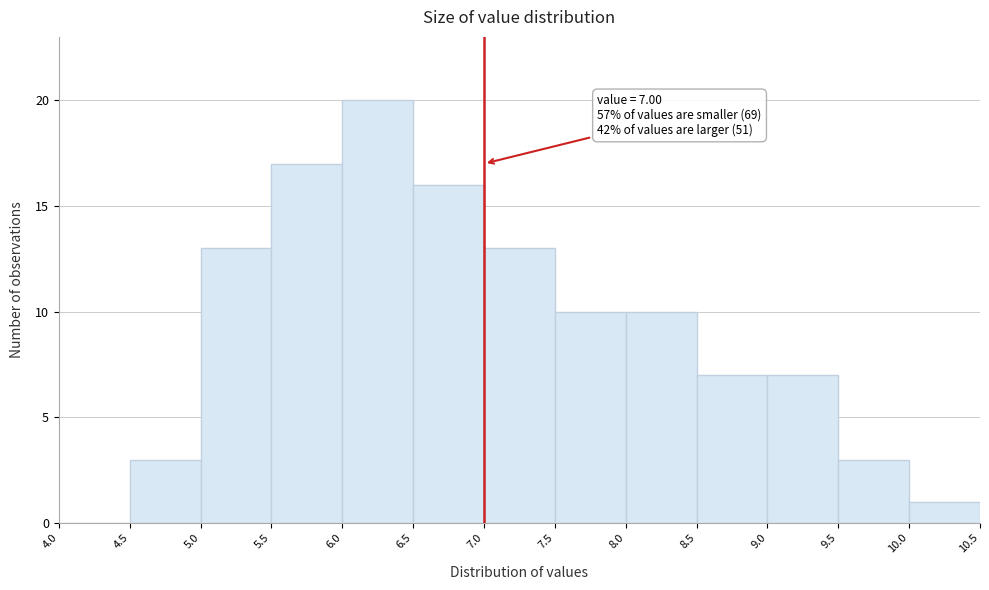

Over which range of the x-axis is the bar tallest?

6.0 to 6.5